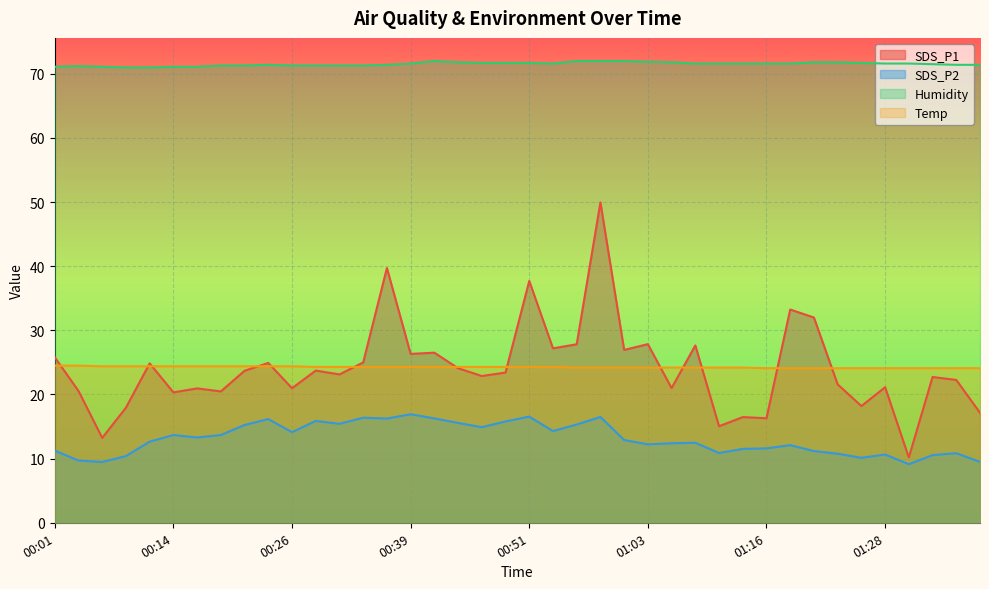

What is the spread (max minus min) of values at 01:01?

59.1